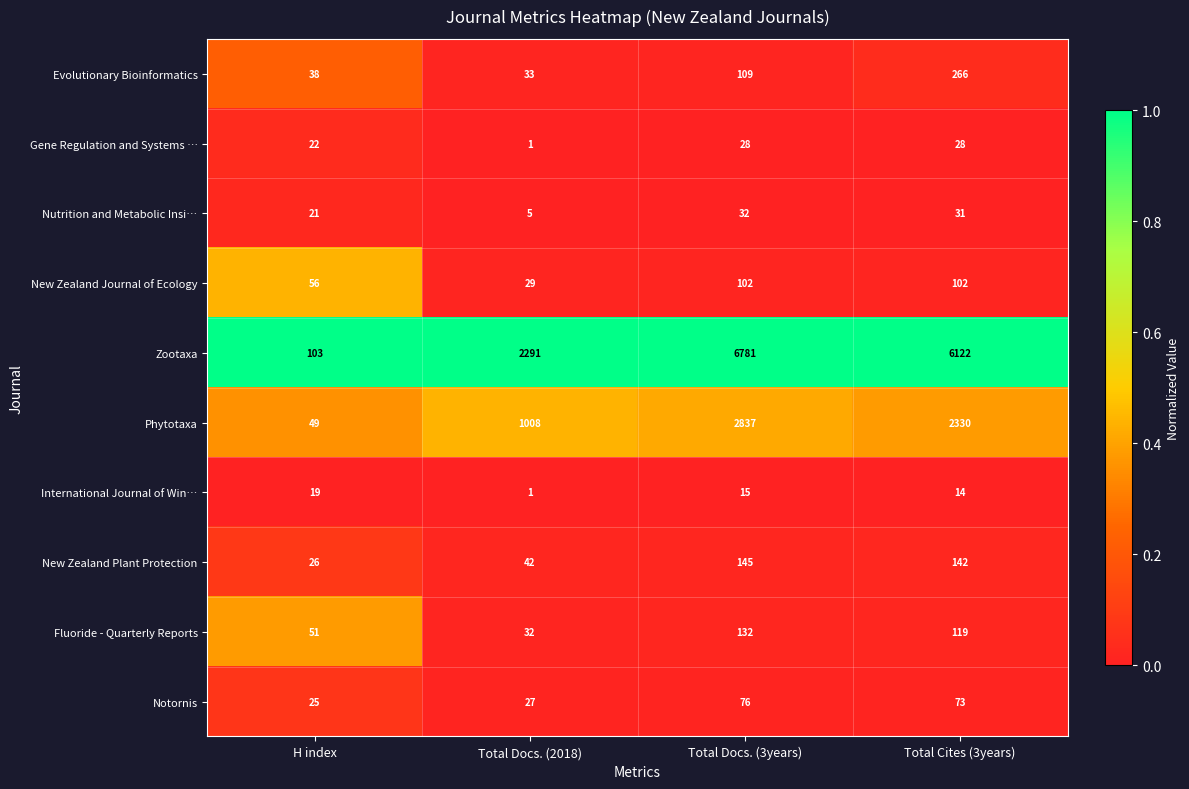

At which label does Evolutionary Bioinformatics reach its peak?

Total Cites (3years)